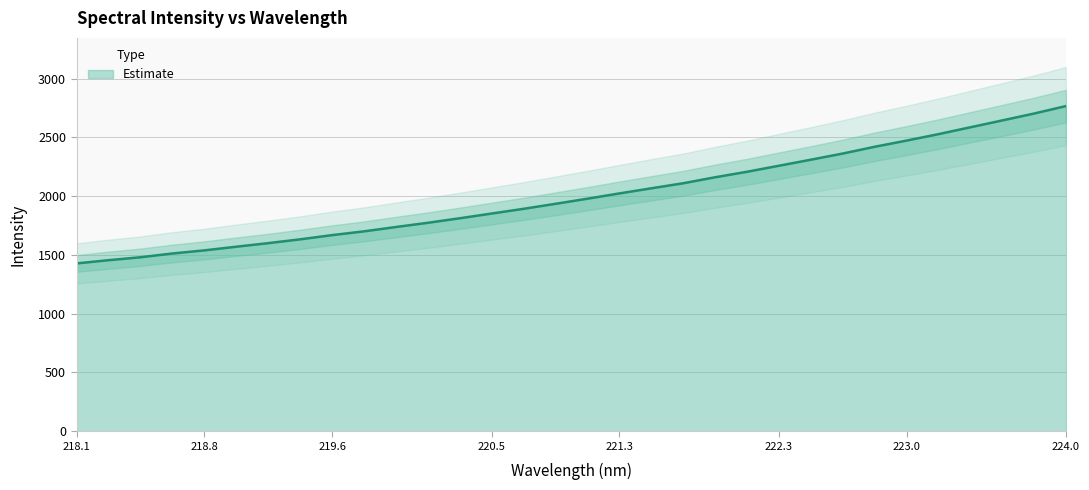

What is the value of the 5th point from the left?

1538.3